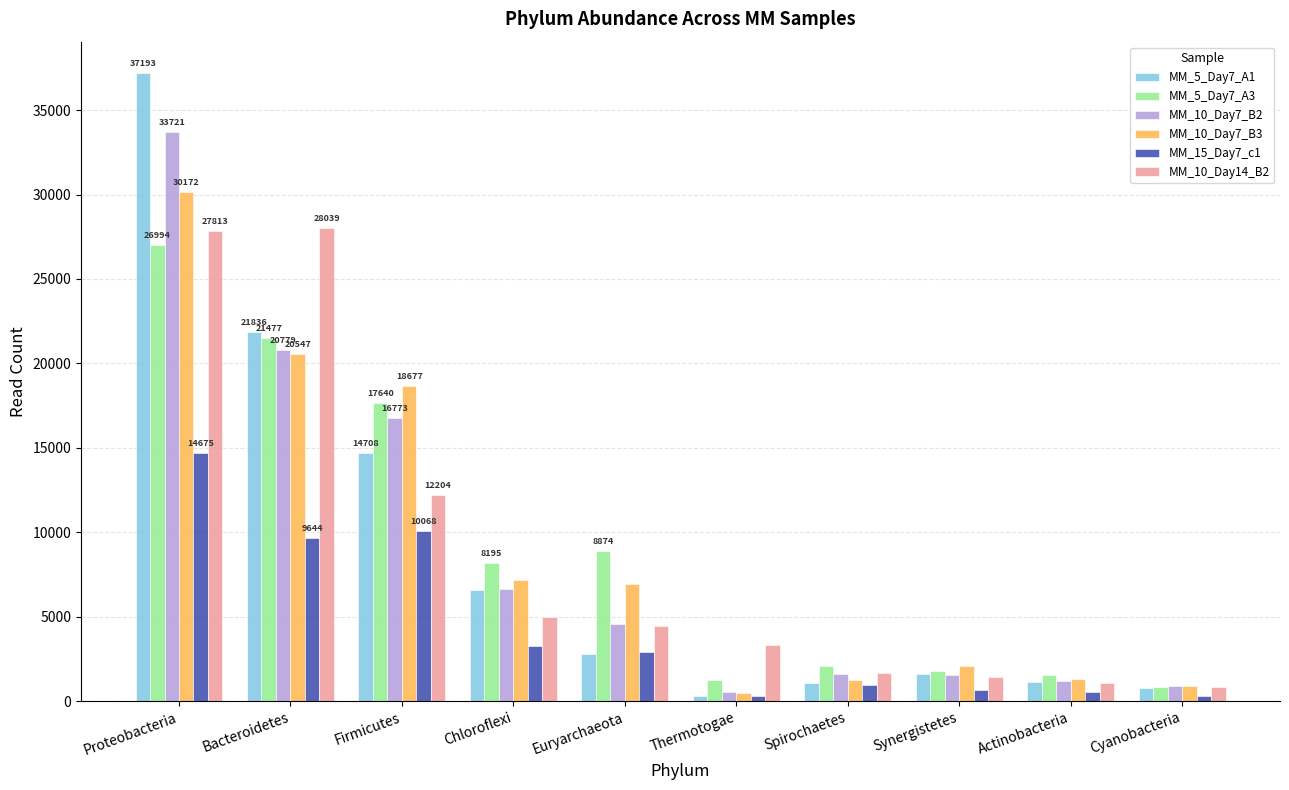

What is the difference between the second highest and minimum values in the MM_5_Day7_A3 series?

20624